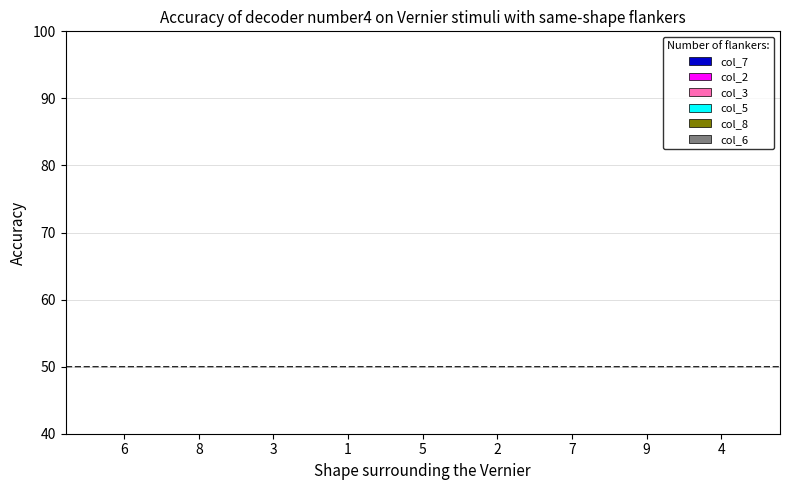

What is the label of the 9th bar from the left?

4